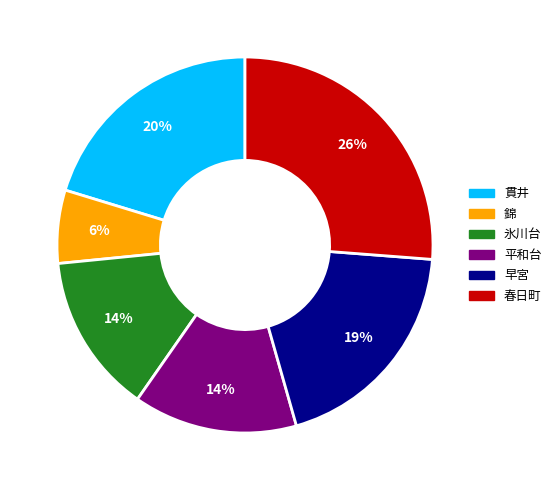

Is the sum of 平和台 and 錦 greater than half?

No